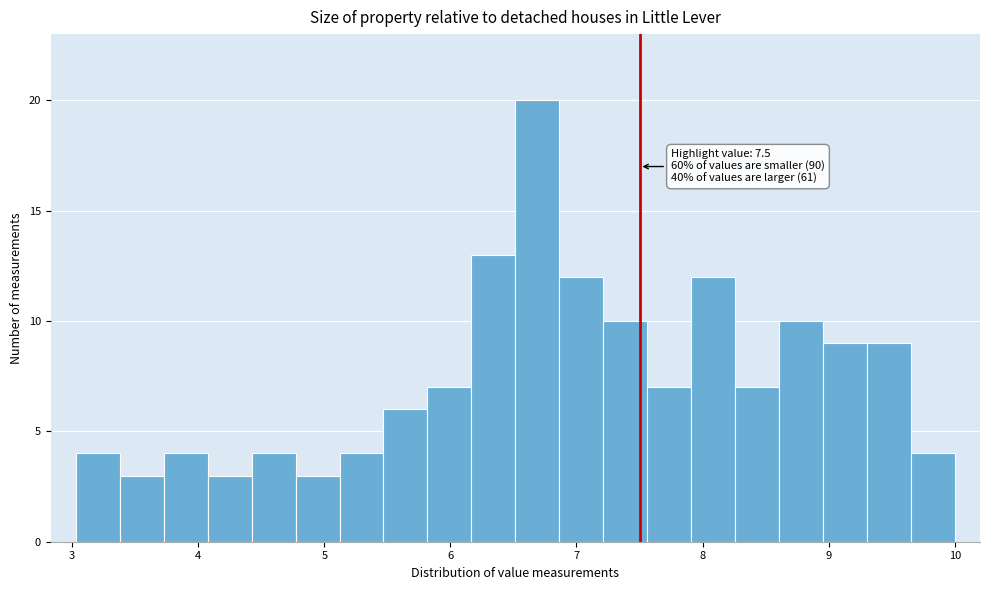

Read against the x-axis, roughly where is the centre of the tallest bar?

6.7